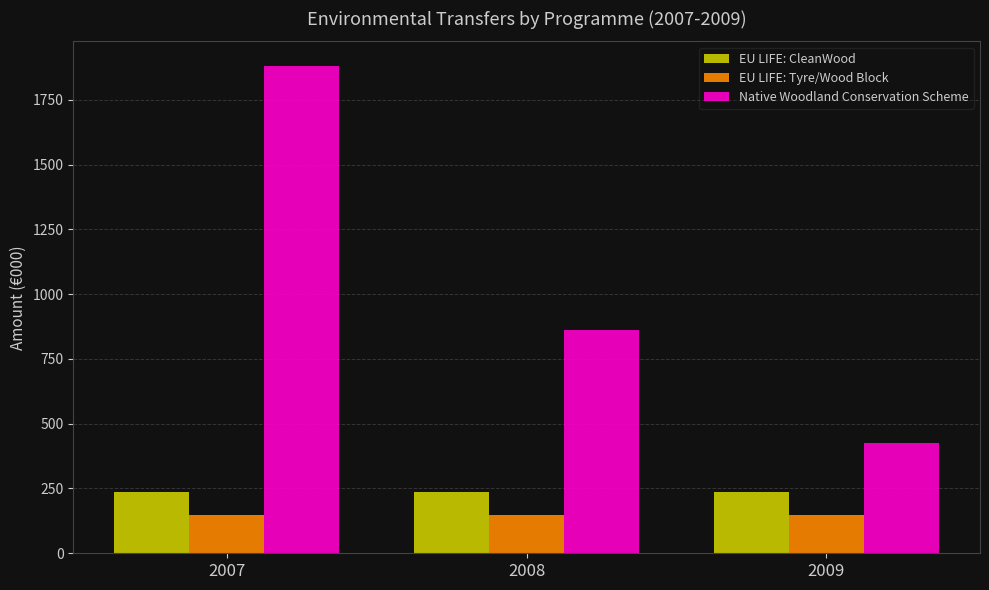

Reading left to right, list all the values displayed in this chart.

EU LIFE: CleanWood: 2007=236.8	2008=236.8	2009=236.8
EU LIFE: Tyre/Wood Block: 2007=146.9	2008=146.9	2009=146.9
Native Woodland Conservation Scheme: 2007=1881.5	2008=862.0	2009=425.5